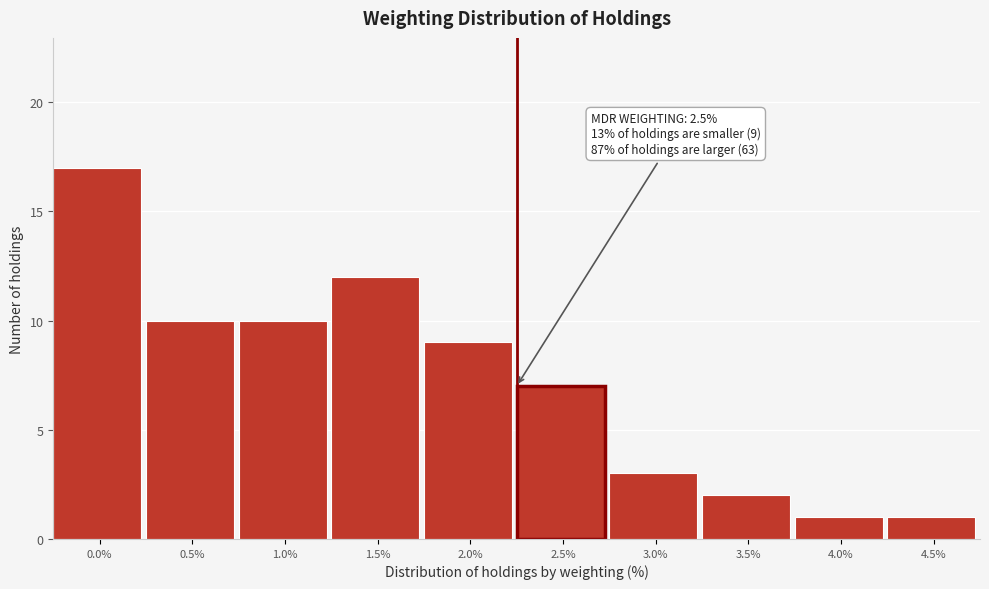

Reading left to right, transcribe all the data shown in this chart.

17	10	10	12	9	7	3	2	1	1